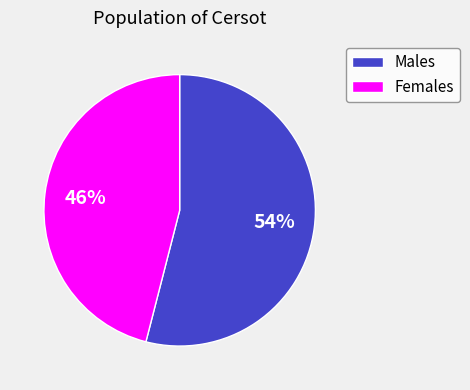

Which category has the biggest portion of the pie?

Males